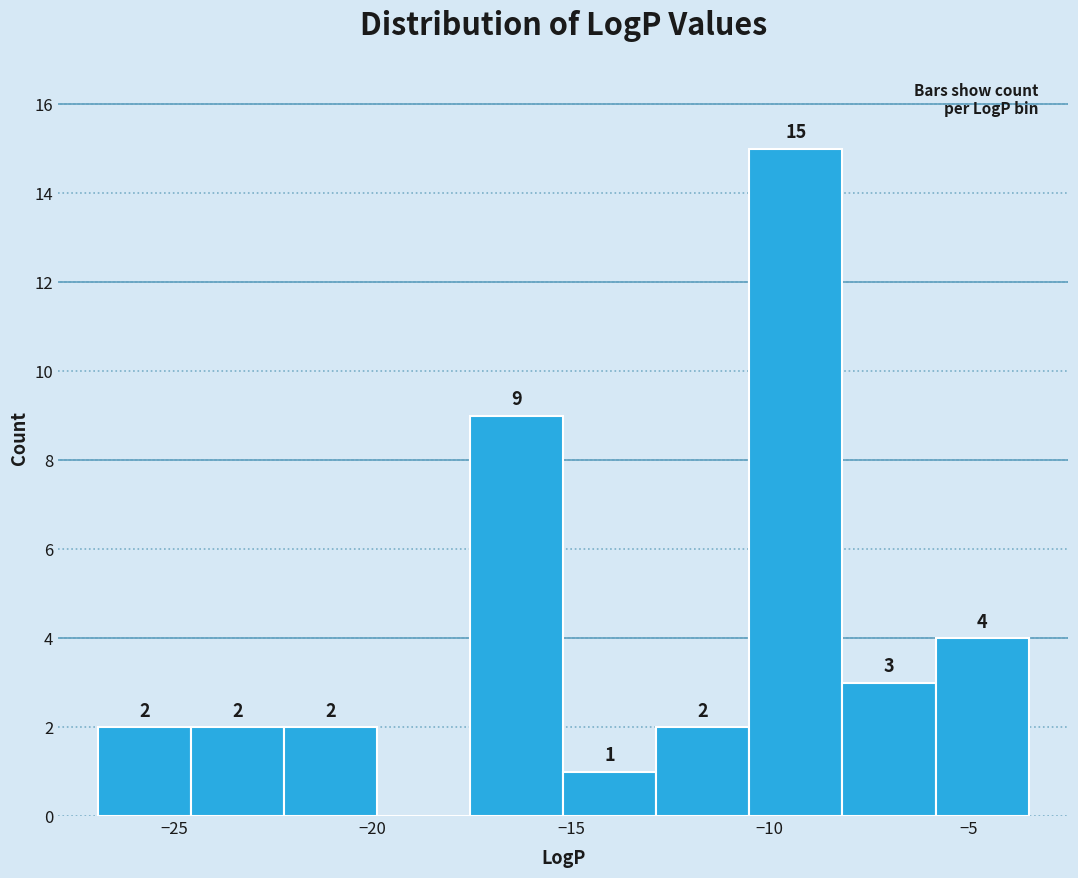

Which range on the x-axis has the tallest bar?

-10.5 to -8.0